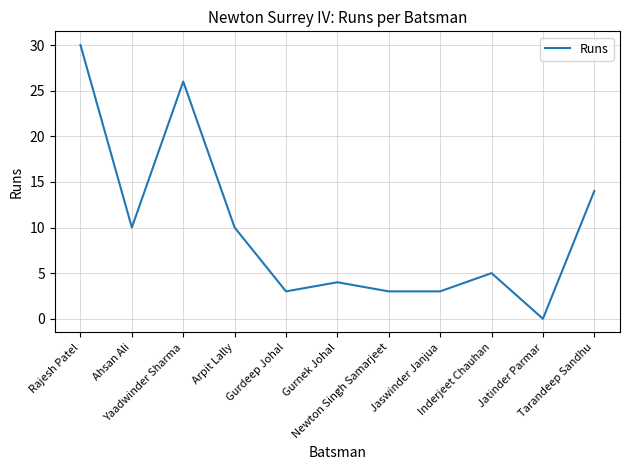

At which label does the data first exceed 5?

Rajesh Patel